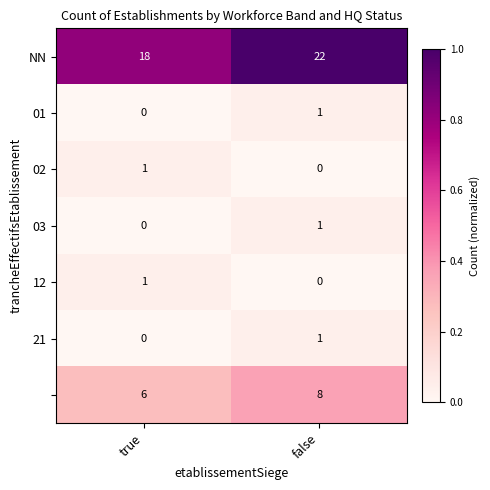

What is the spread (max minus min) of values at false?

22